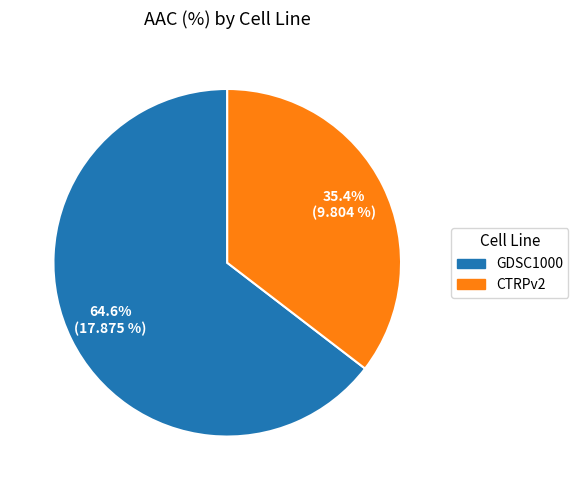

Which slice is the largest?

GDSC1000